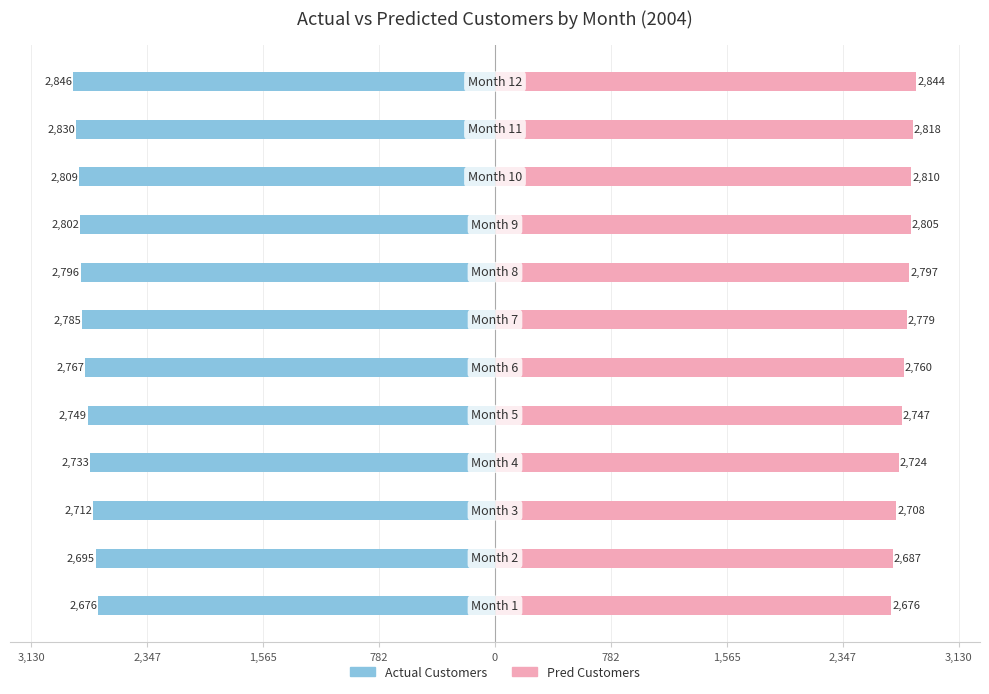

How many data points in Actual Customers are less than -2767?

6